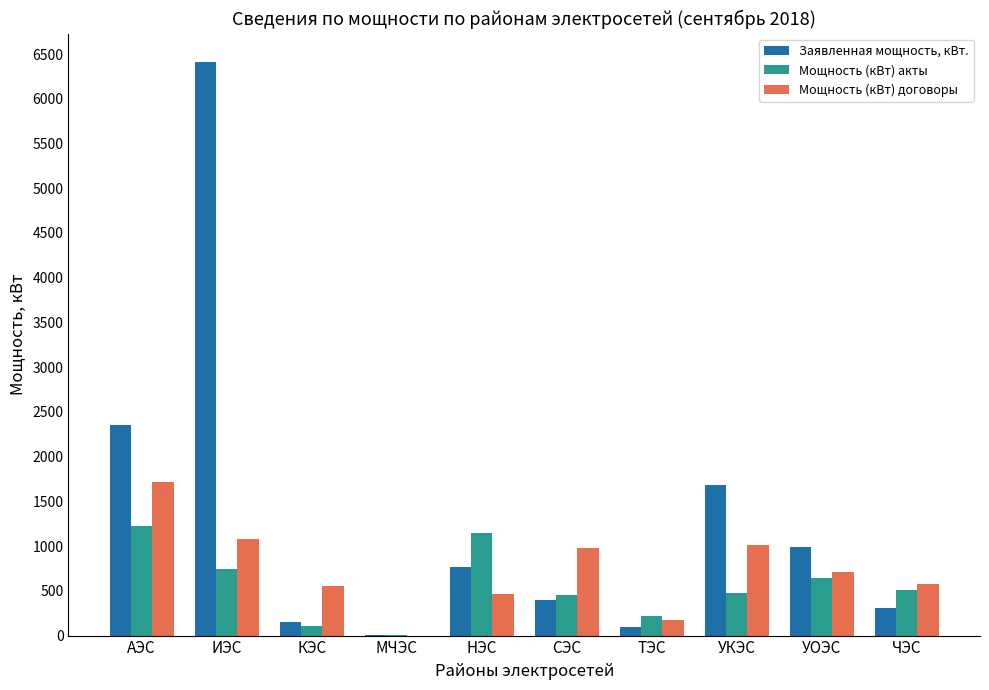

At which label does Мощность (кВт) акты reach its peak?

АЭС